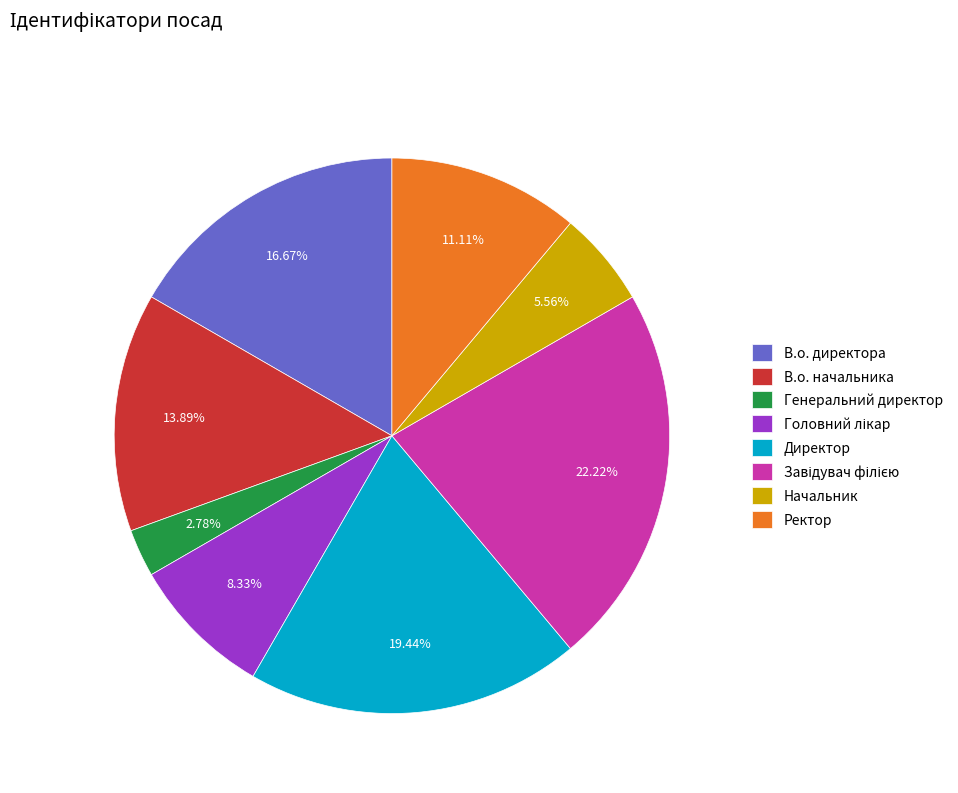

How much of the chart is everything except Генеральний директор?

97.2%